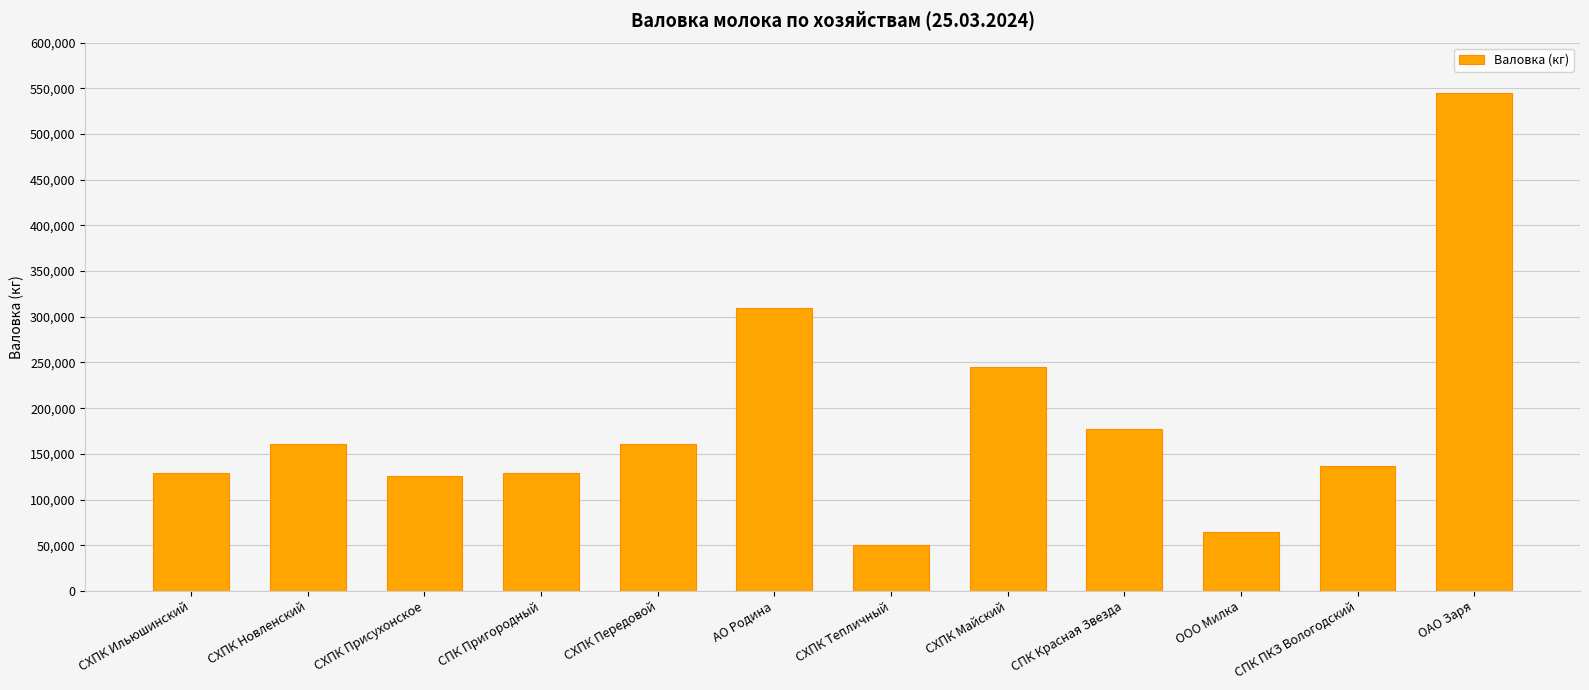

What is the ratio of the value at СХПК Майский to the value at СХПК Тепличный?

4.8